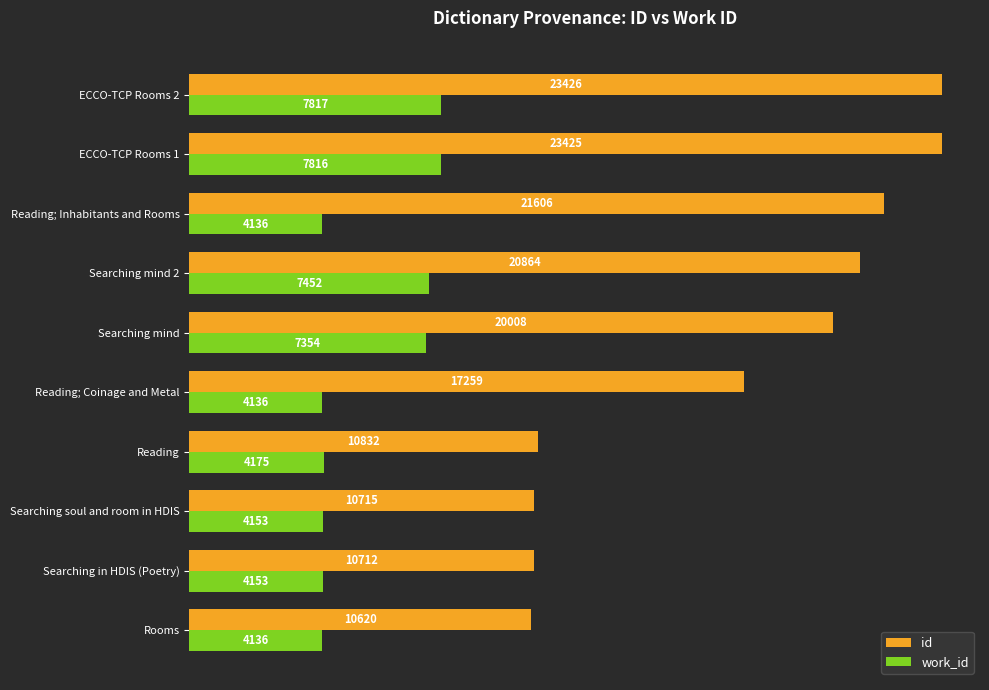

How many values in the id series are below 20008?

5